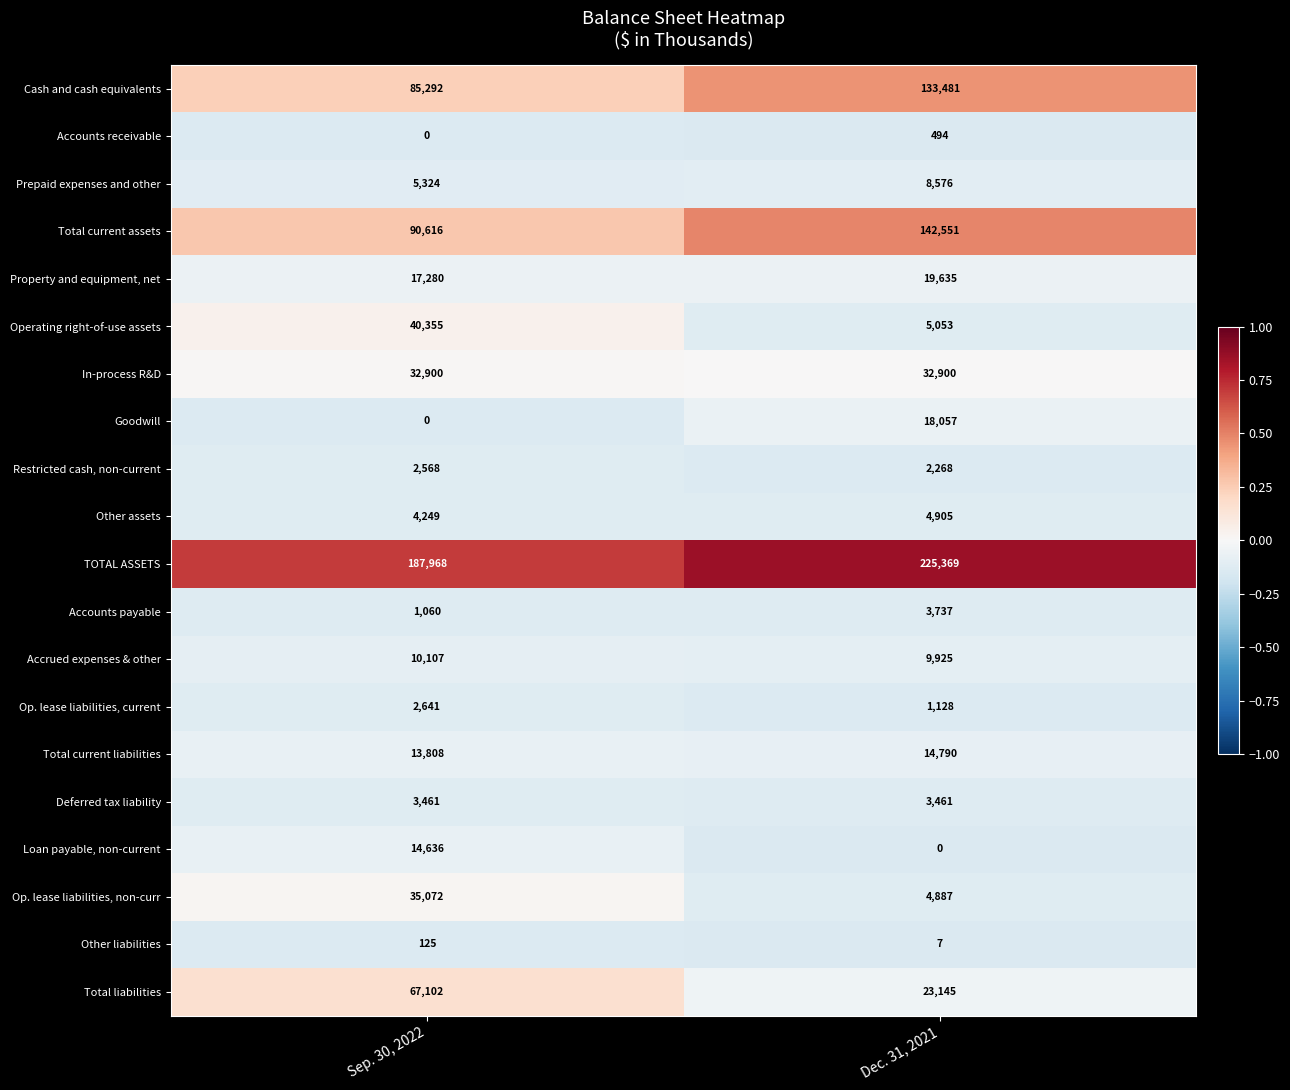

Which series has the largest total across all categories?

TOTAL ASSETS